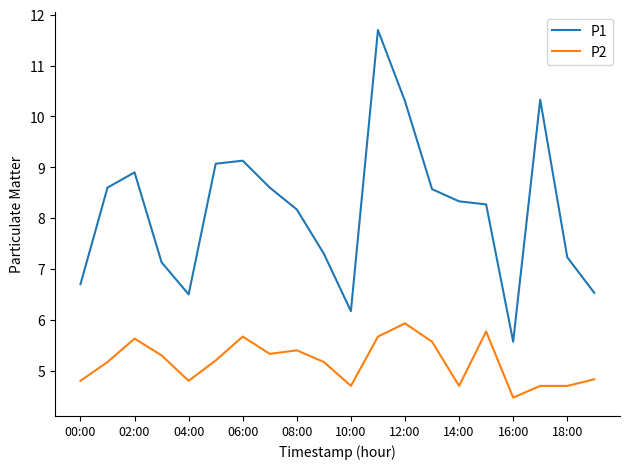

How many values in the P2 series exceed 5?

12